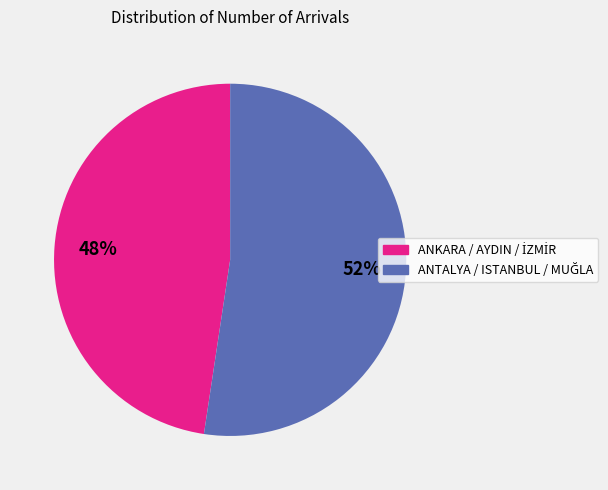

Does any single category account for the majority?

Yes